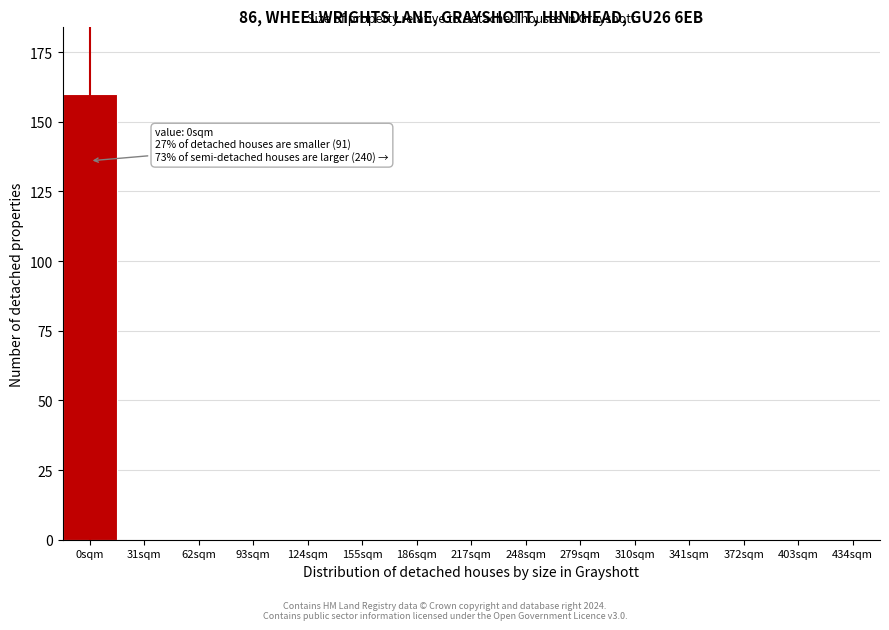

Reading right to left, list all the values displayed in this chart.

434sqm=0	403sqm=0	372sqm=0	341sqm=0	310sqm=0	279sqm=0	248sqm=0	217sqm=0	186sqm=0	155sqm=0	124sqm=0	93sqm=0	62sqm=0	31sqm=0	0sqm=160